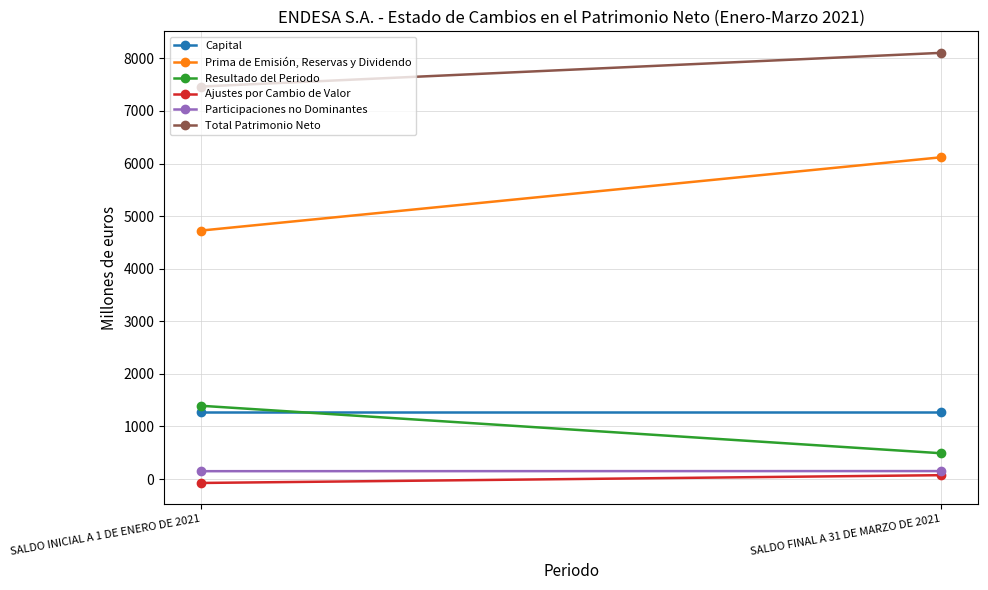

Which series changed the most between SALDO INICIAL A 1 DE ENERO DE 2021 and SALDO FINAL A 31 DE MARZO DE 2021?

Prima de Emisión, Reservas y Dividendo